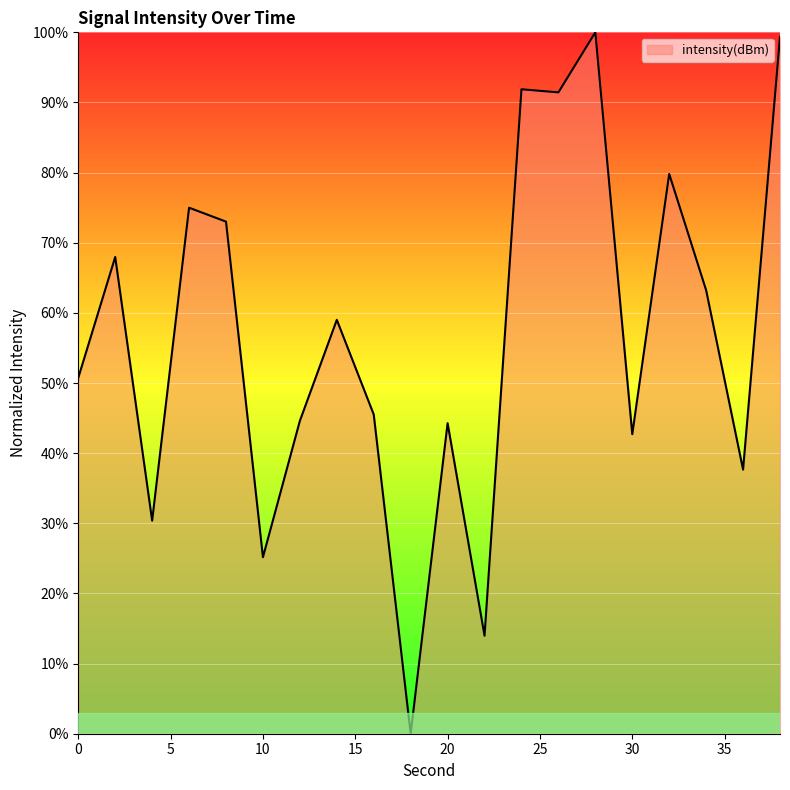

What is the difference between the maximum and minimum values?

100.0